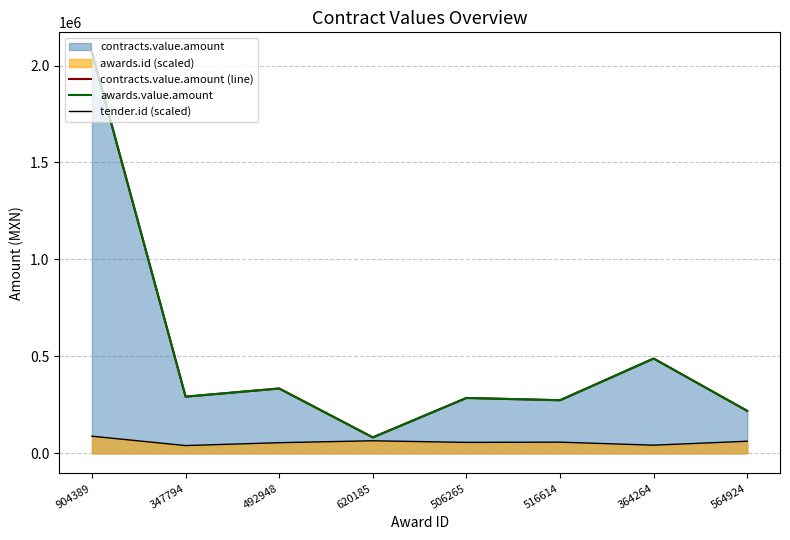

How many data points in tender.id (scaled) are less than 57659?

4